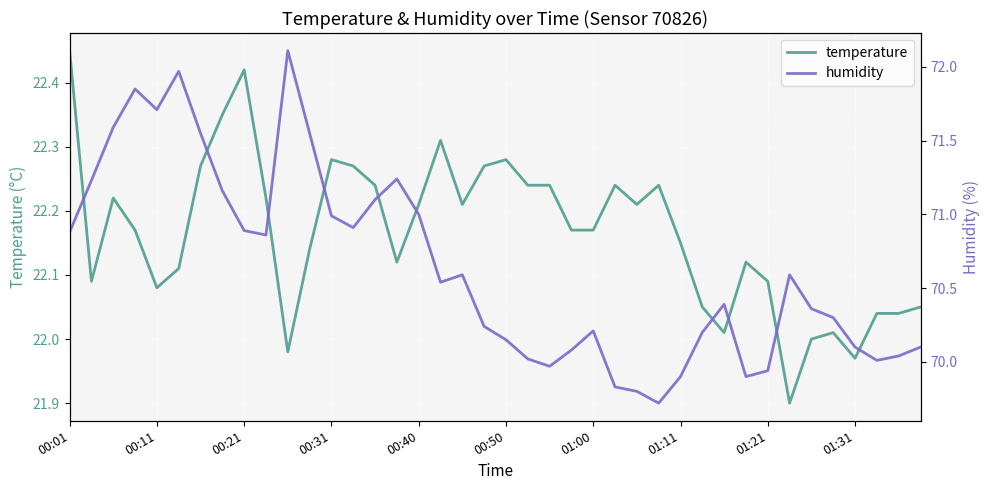

What is the lowest value of the temperature series?

21.9